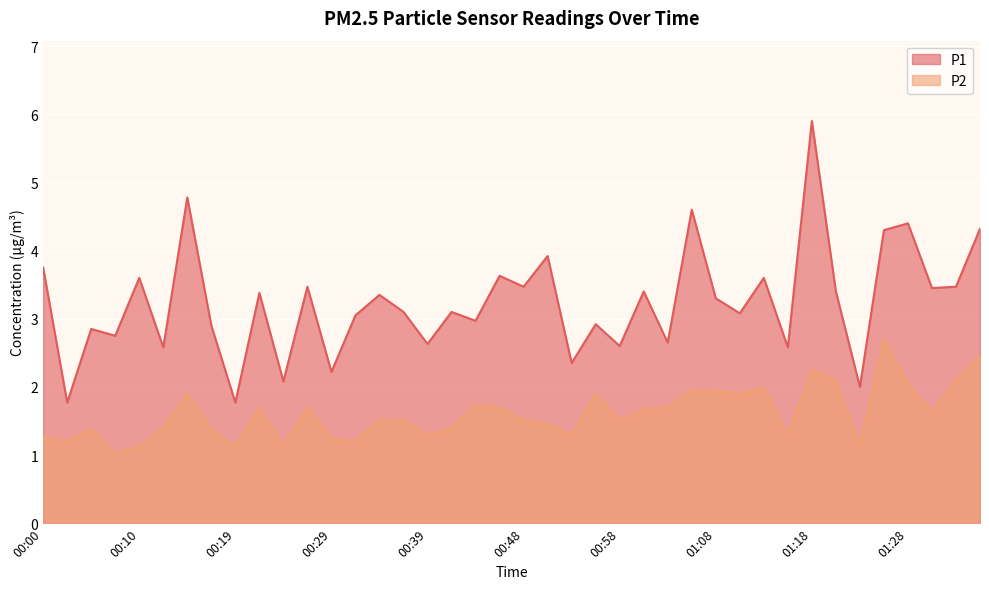

Is the value of P1 at 00:34 greater than the value of P2 at 00:34?

Yes